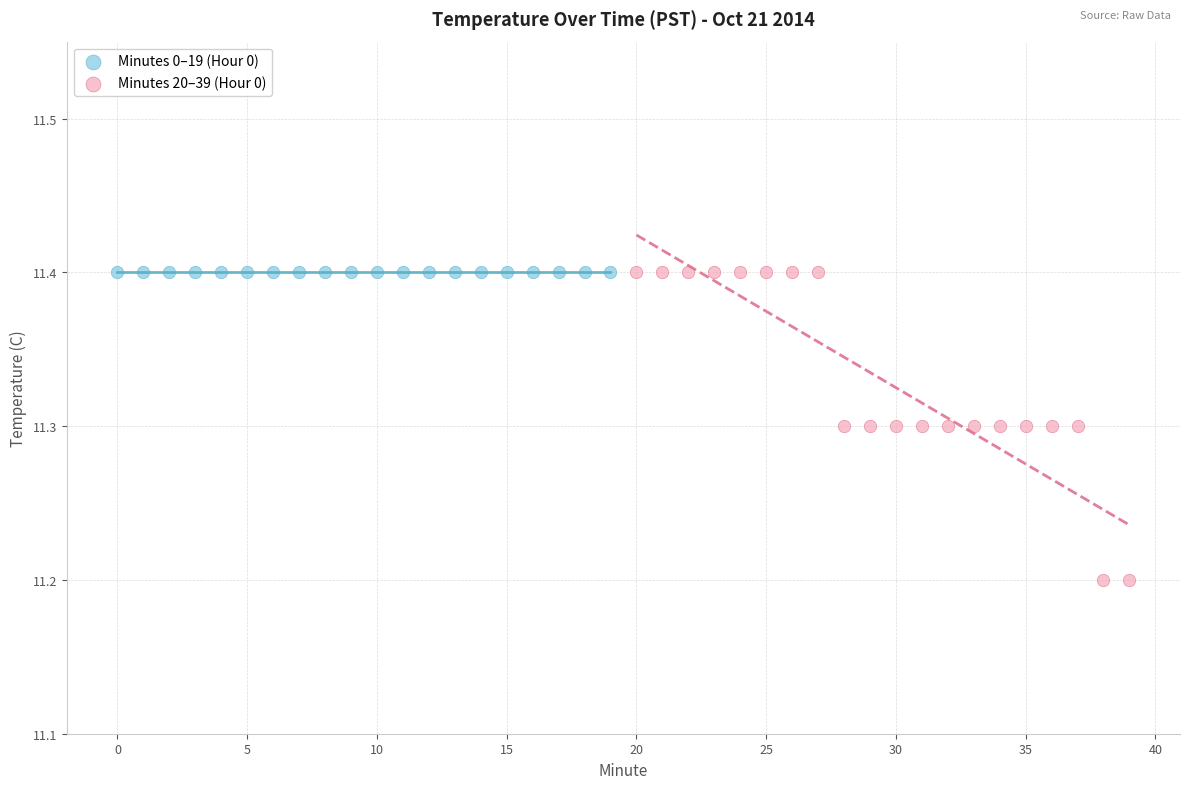

Which series contains the lowest Y value?

Minutes 20–39 (Hour 0)